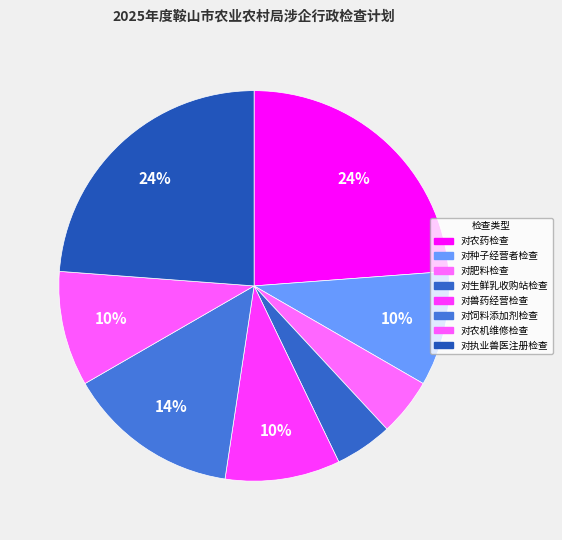

How many slices are in this pie chart?

8